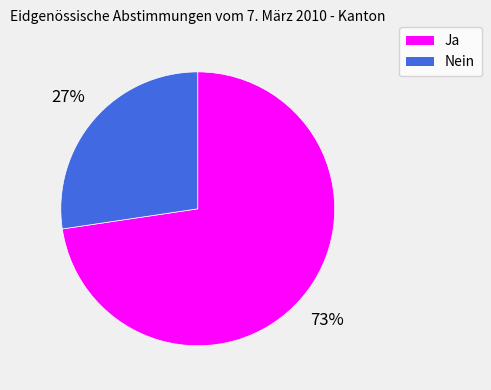

What is the smallest slice in the pie chart?

Nein